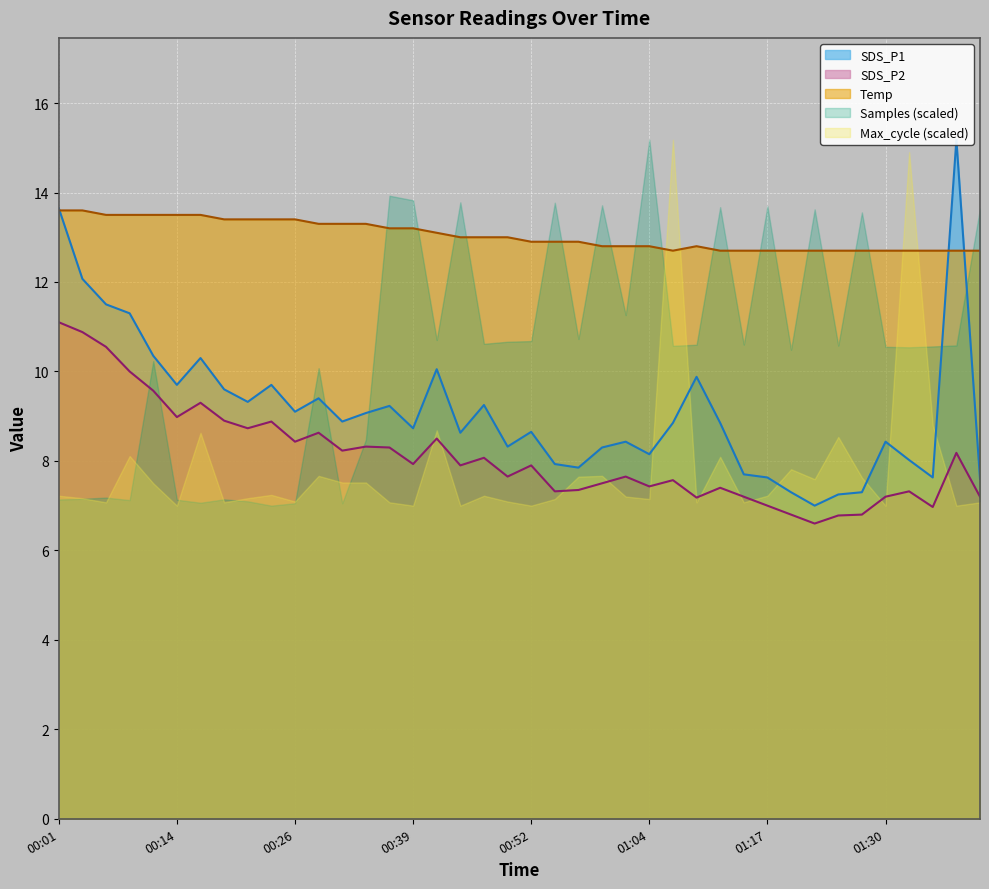

How many interior local valleys does the SDS_P2 series have?

12